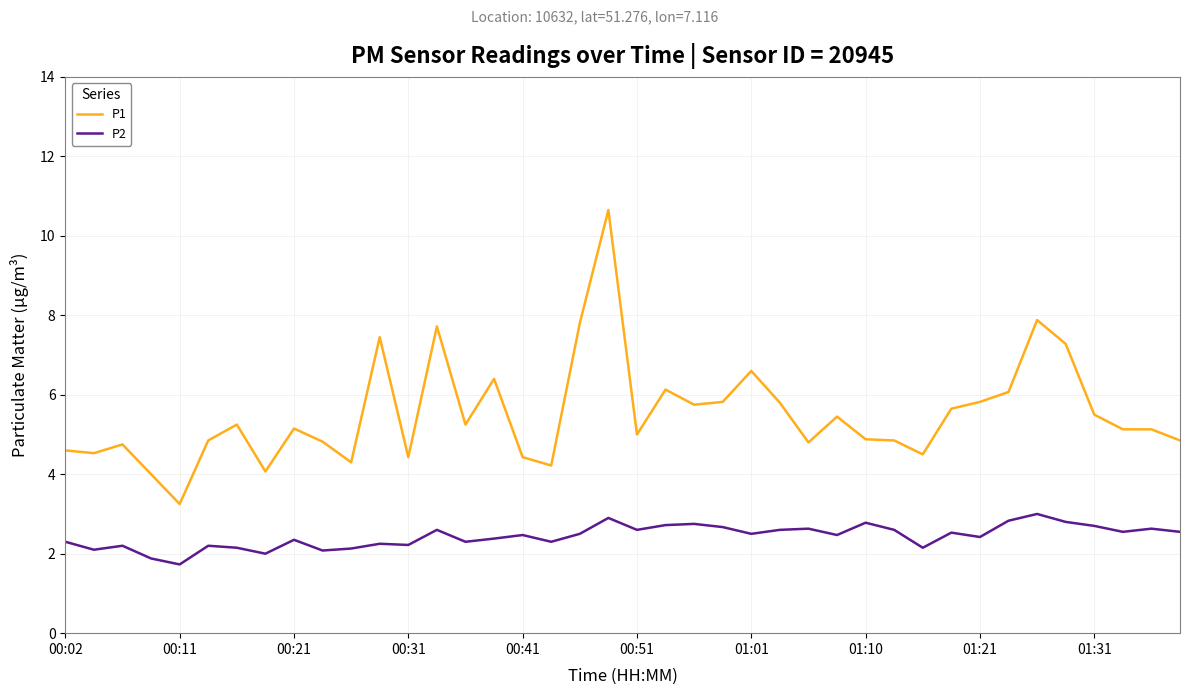

What is the maximum value shown in the chart?

10.7